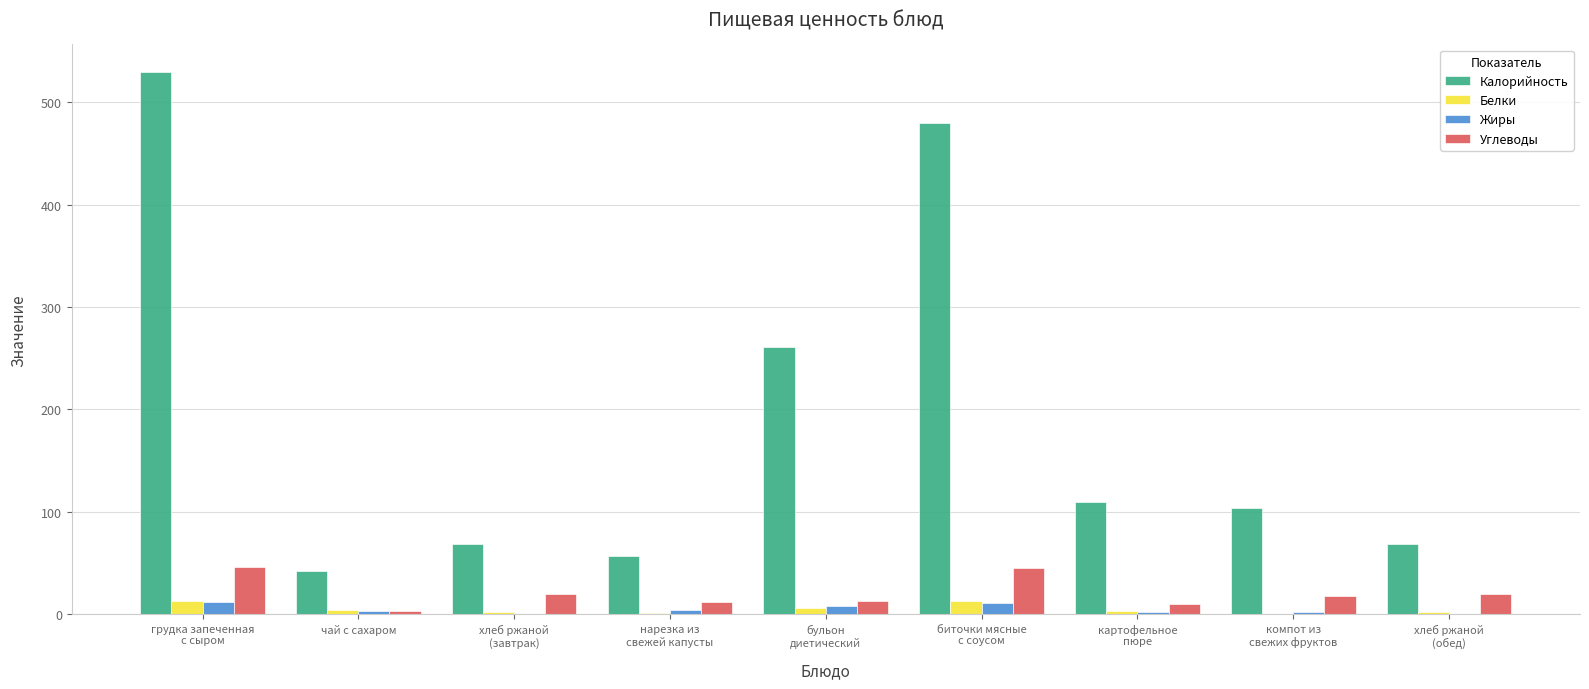

What is the average value of the Жиры series?

4.7